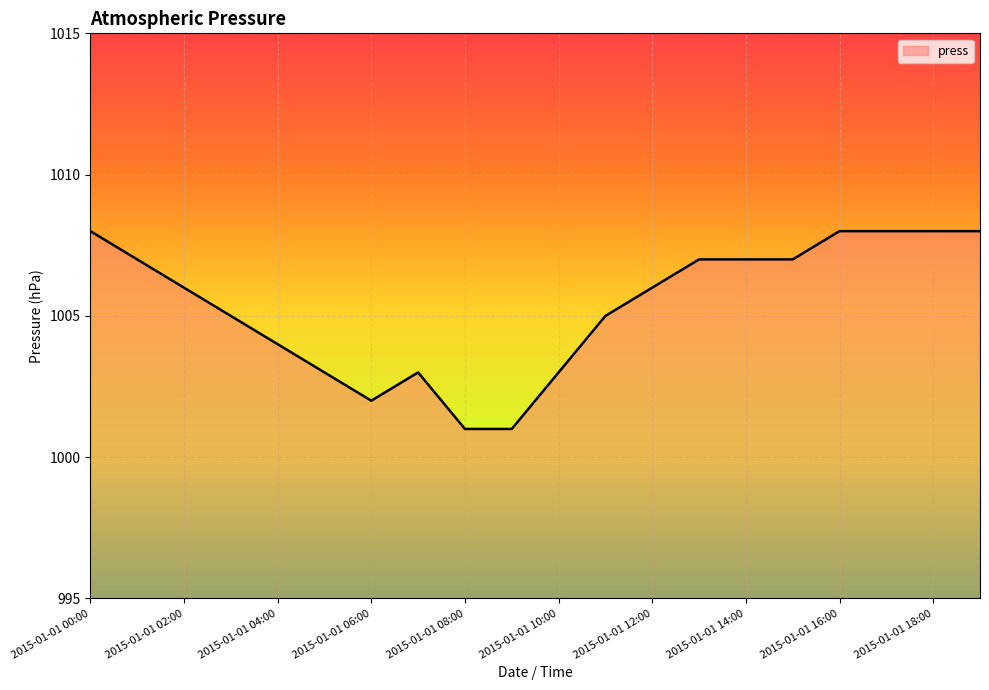

What is the sum of all values?

20107